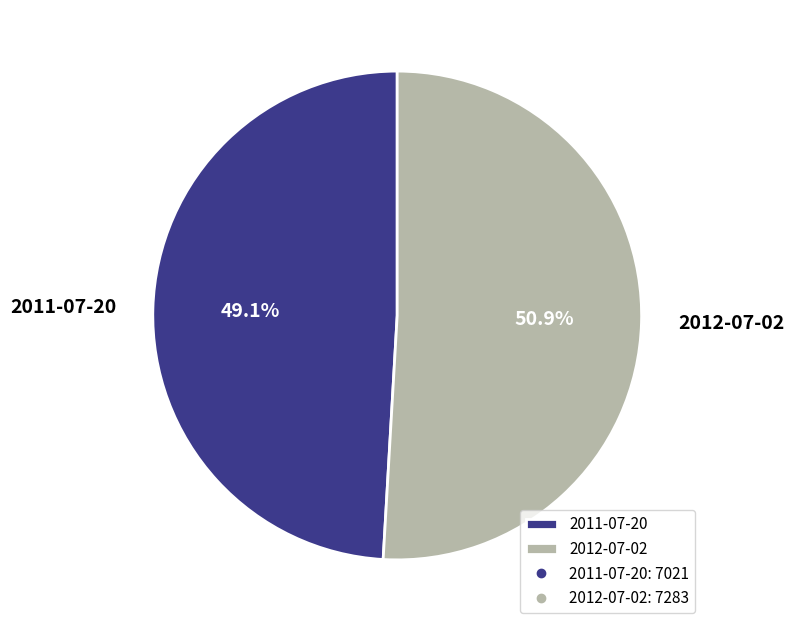

Which category has the smallest portion of the pie?

2011-07-20